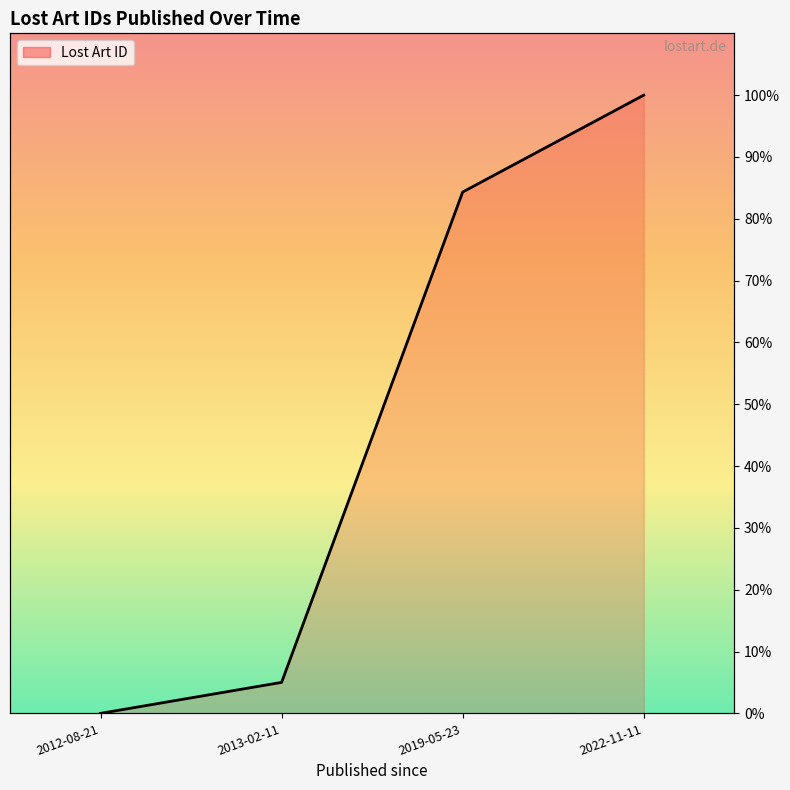

True or false: the data shows 152.7 at 2022-11-11.

False